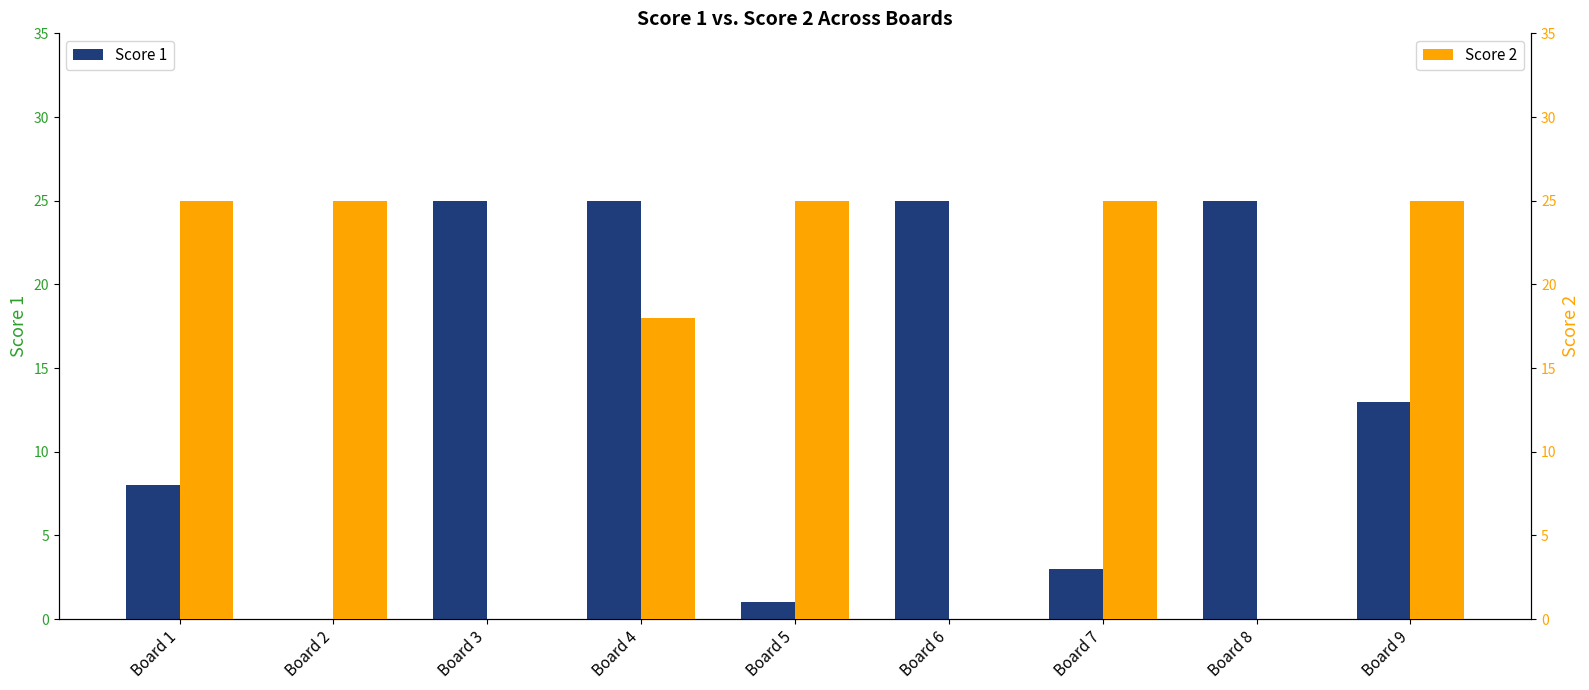

At how many categories does at least one series exceed 6?

9